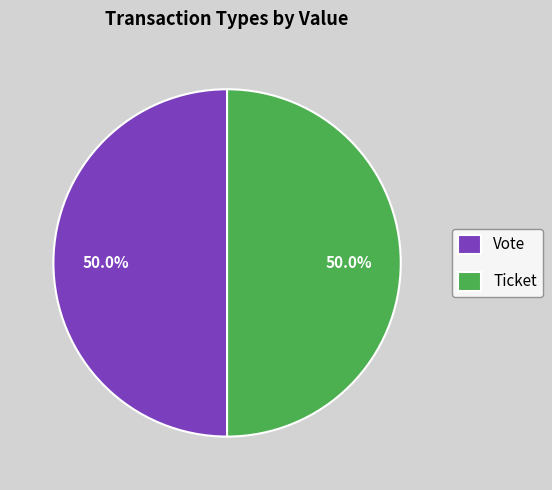

What is the ratio of the value at Vote to the value at Ticket?

1.0